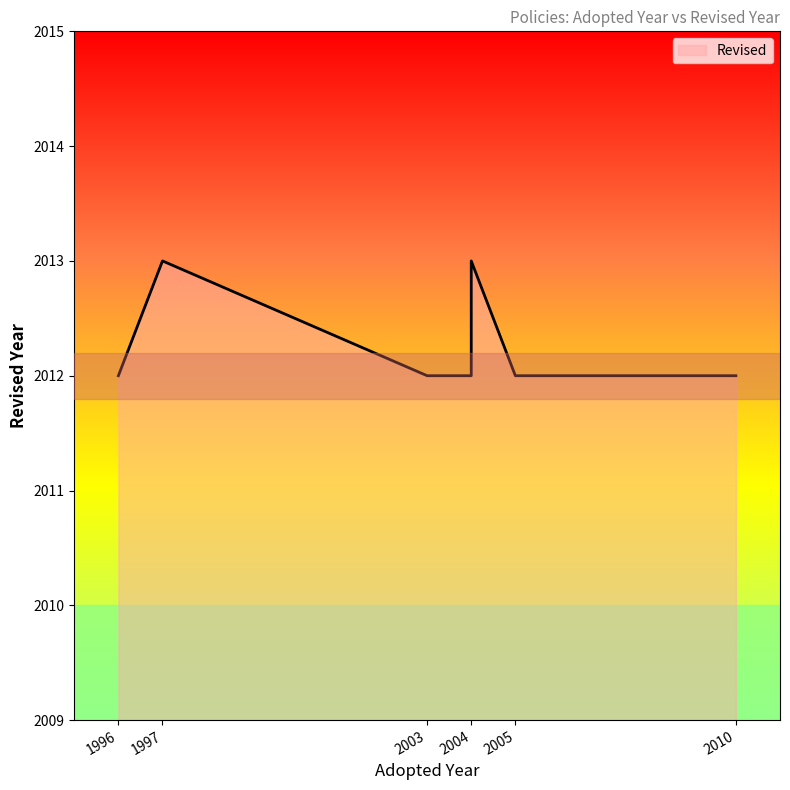

How many values exceed 2012?

2